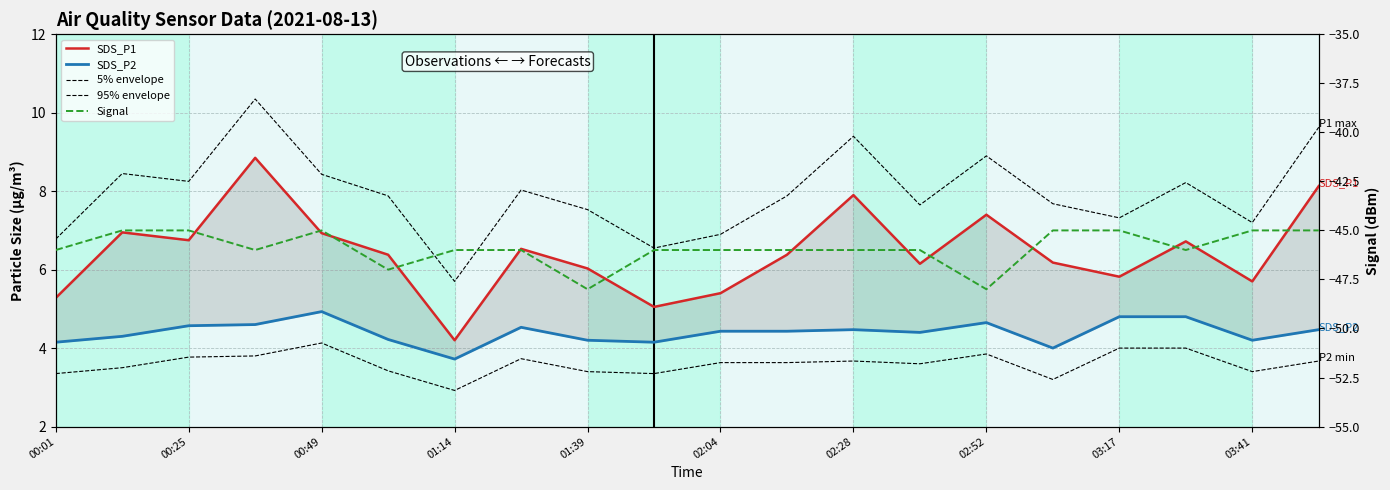

Between 19 and 16, which is larger?

19